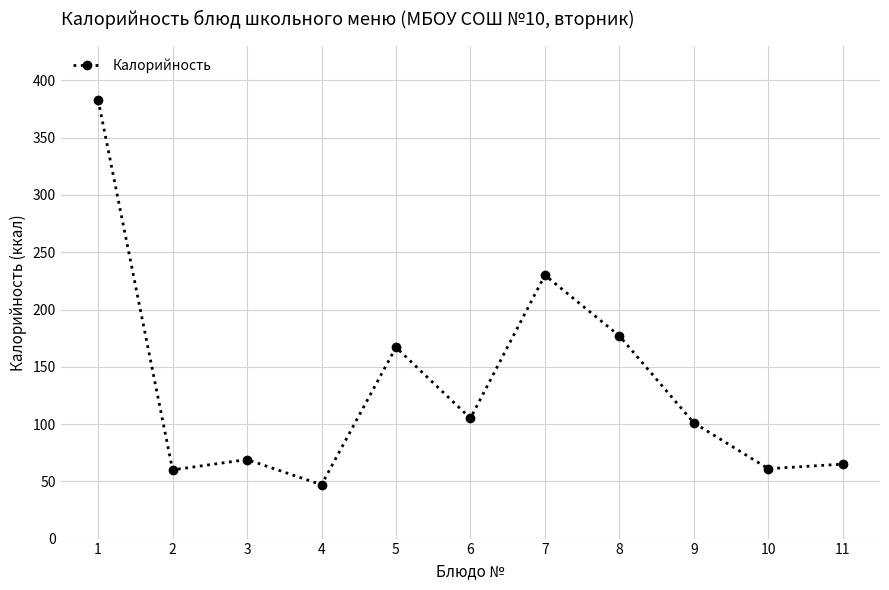

What is the difference between the values at 6 and 1?

278